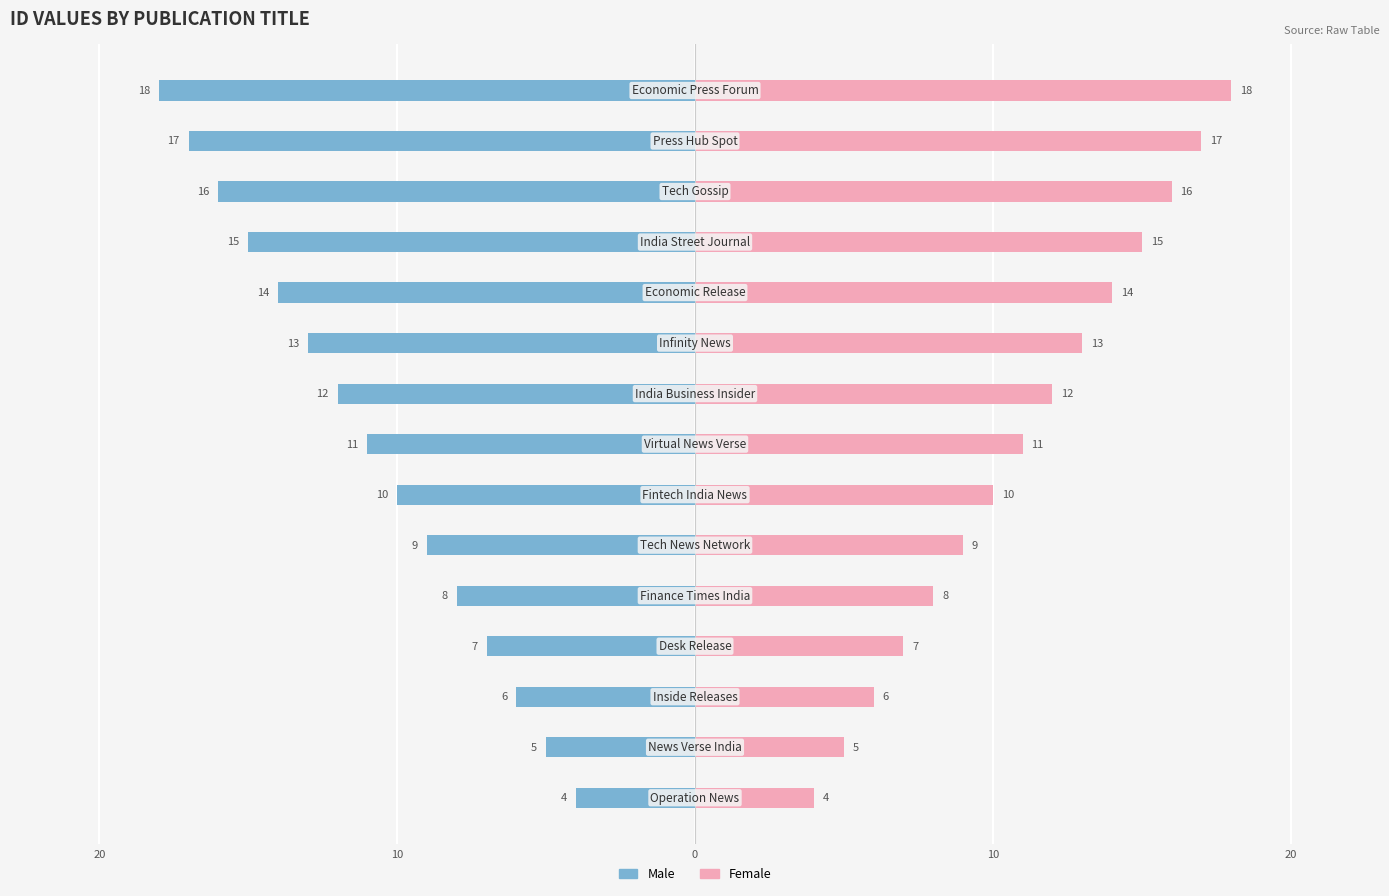

What is the value of the Male bar at the 9th from the left?

-12